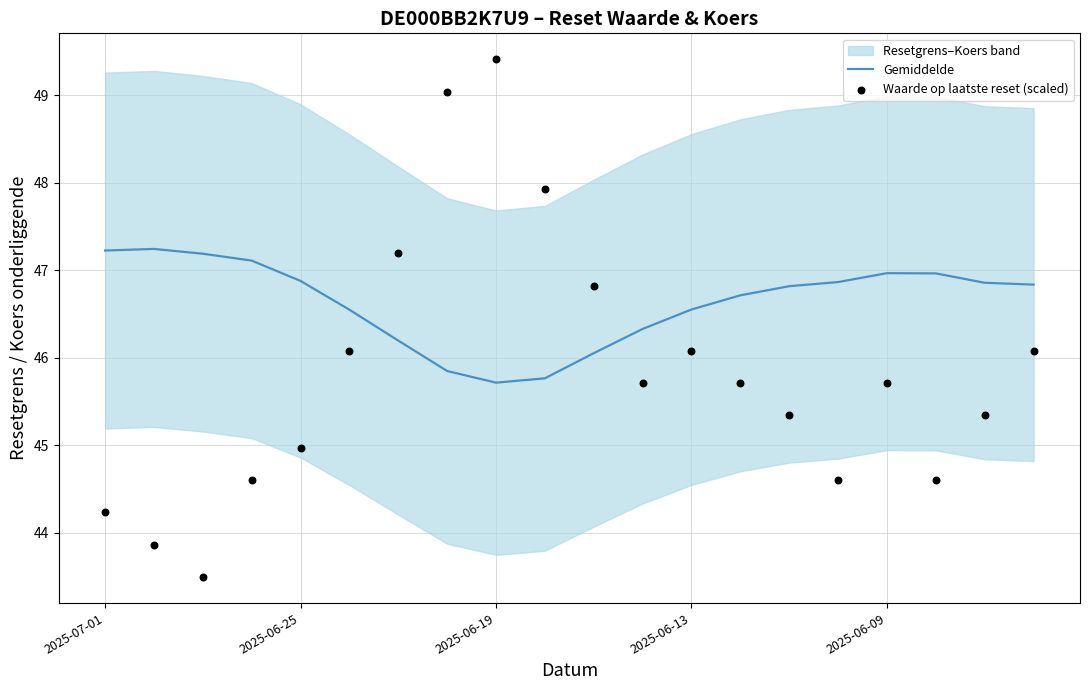

Which series has the largest total across all categories?

Gemiddelde